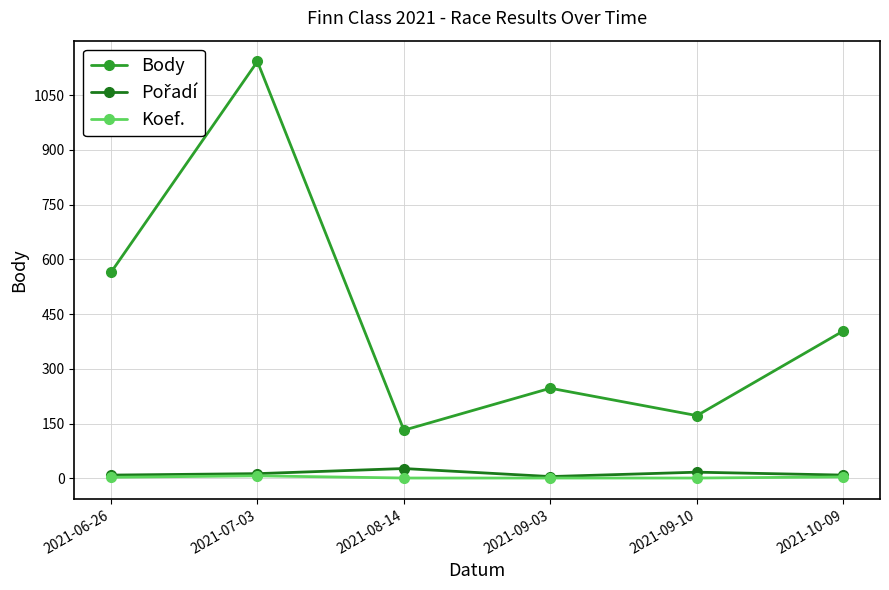

Between 2021-06-26 and 2021-07-03, which series saw the biggest shift?

Body